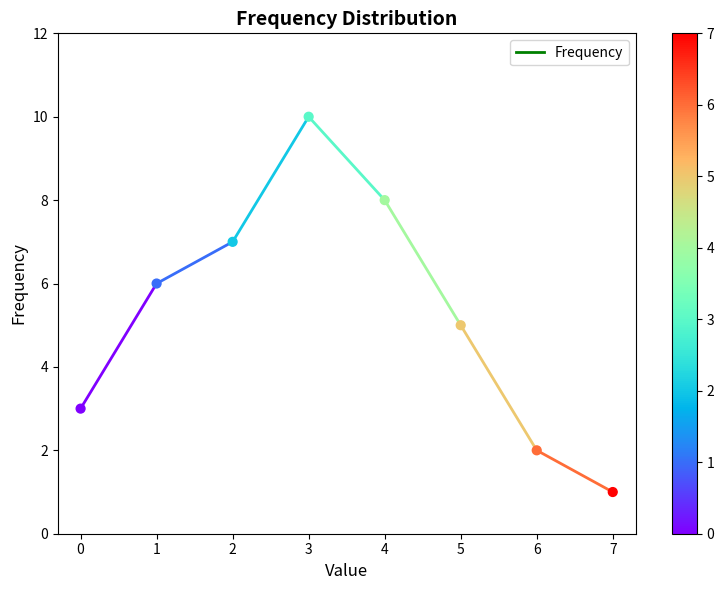

What is the range of Y values (max minus min)?

9